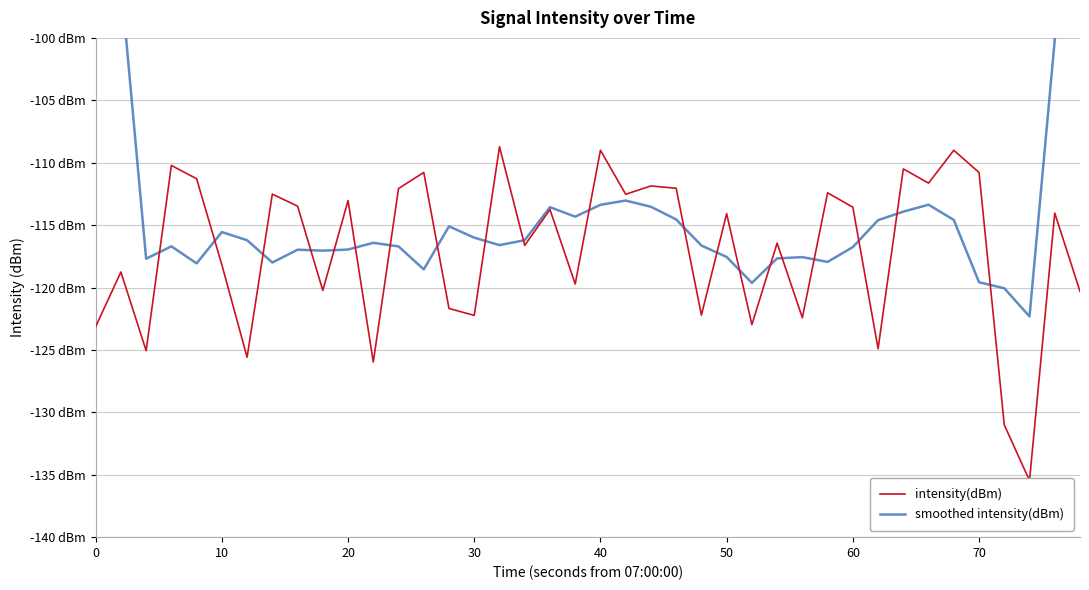

How many lines are shown in the chart?

2